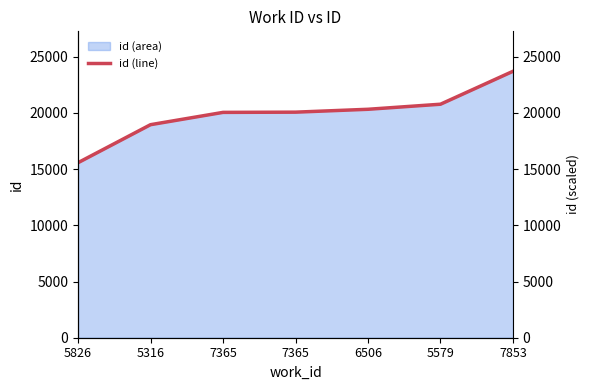

At which category does the chart reach its peak across all series?

7853